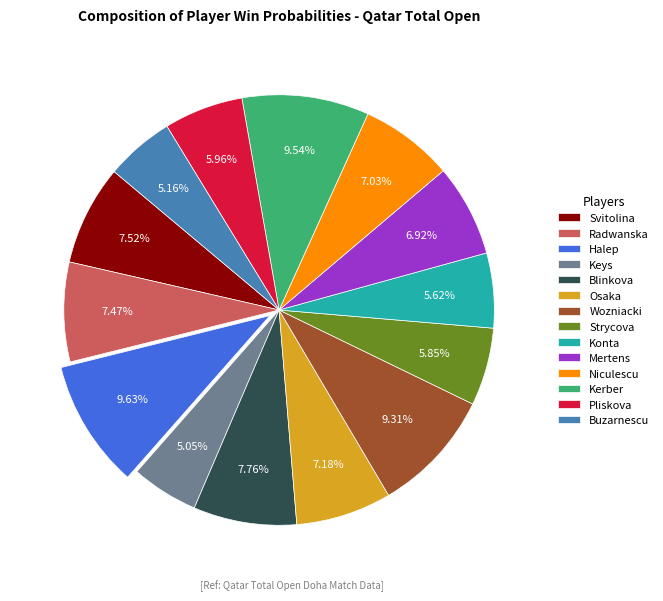

To the nearest percent, what percentage of the pie is Radwanska?

7%